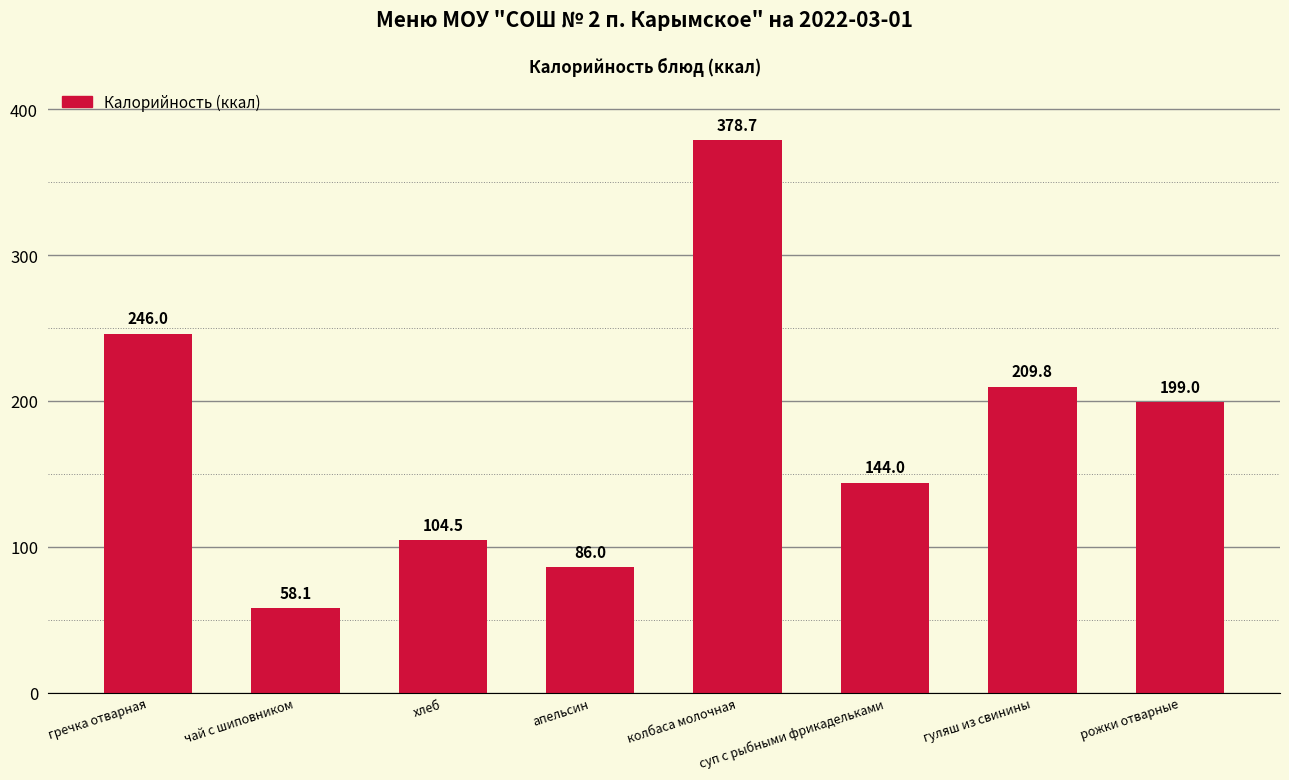

What is the sum of all values?

1426.0